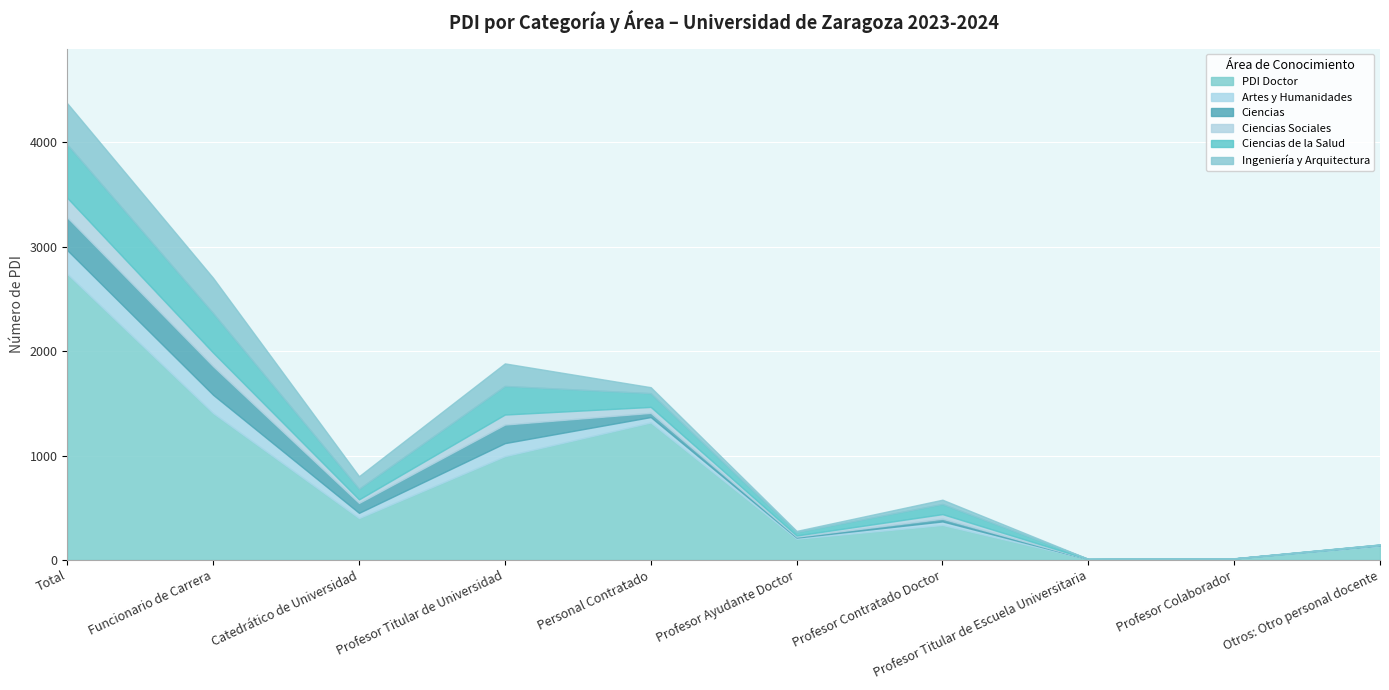

What is the sum of all Ciencias values?

940